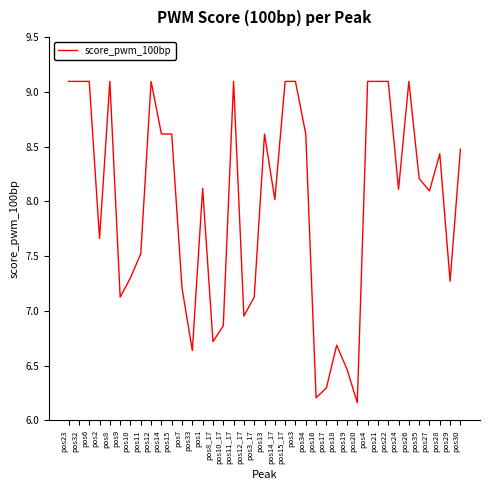

What position from the right is pos6?

37